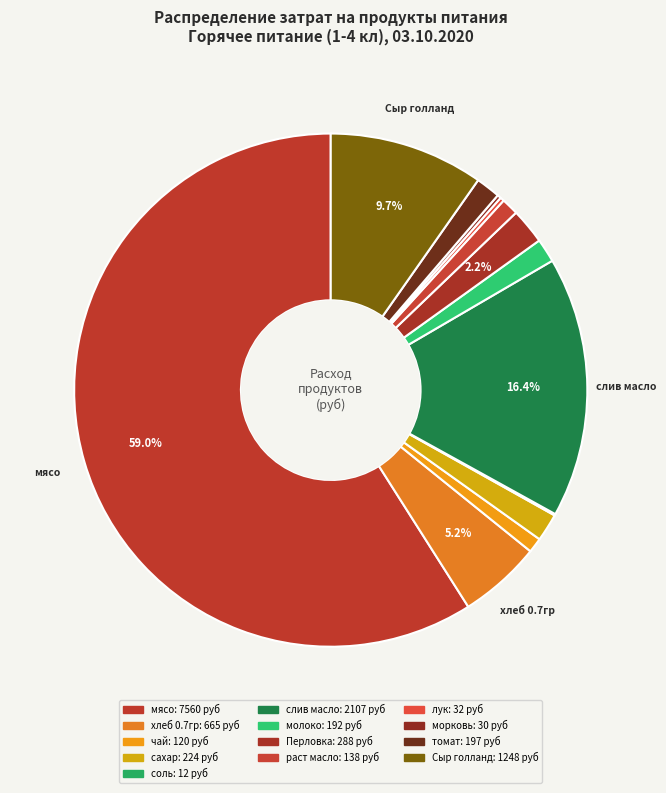

Is it true that слив масло is 16% of the pie?

True